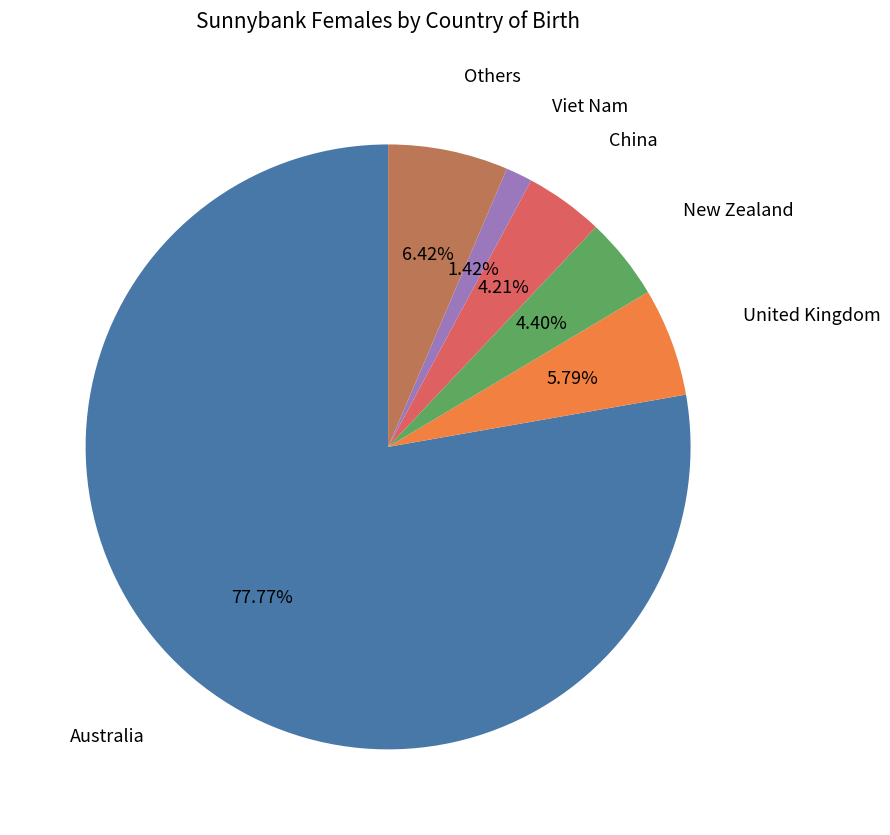

Does any single category account for the majority?

Yes